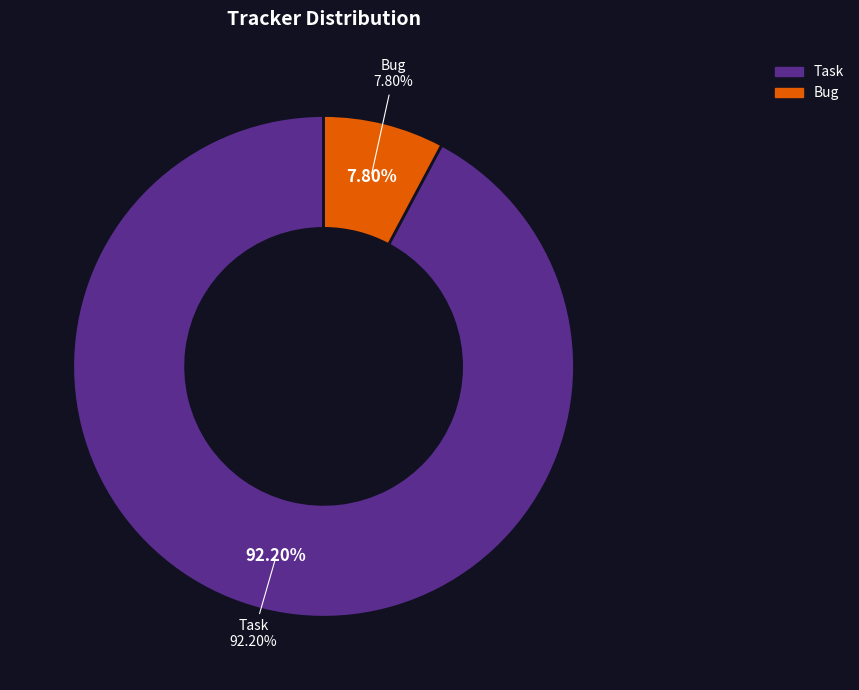

Which category accounts for the majority?

Task